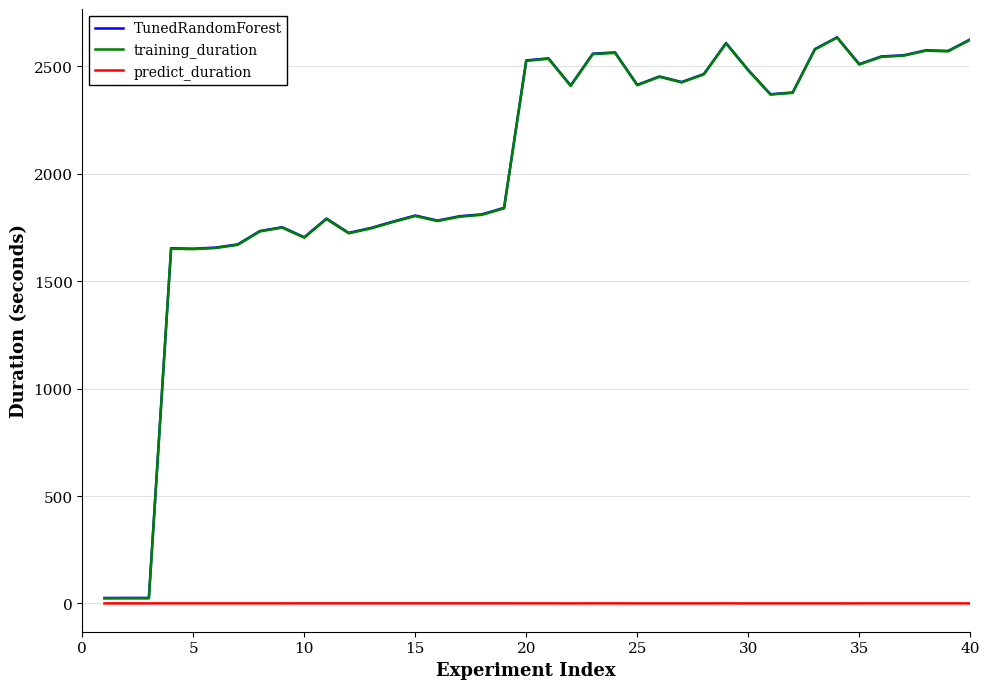

What is the greatest value displayed?

2634.1